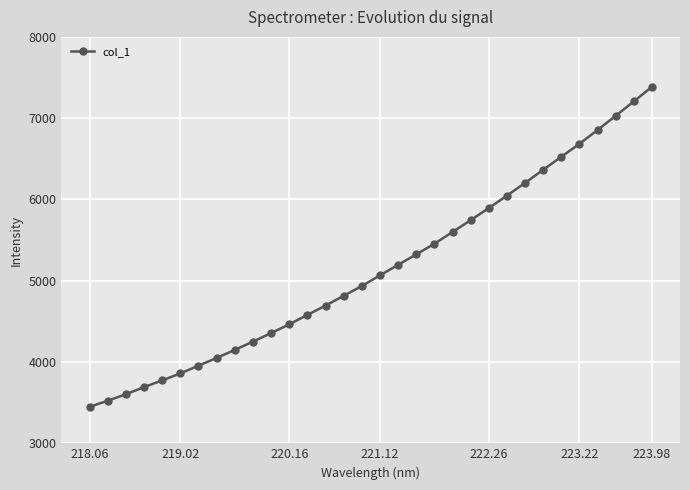

What is the difference between the maximum and second lowest values?

3862.2